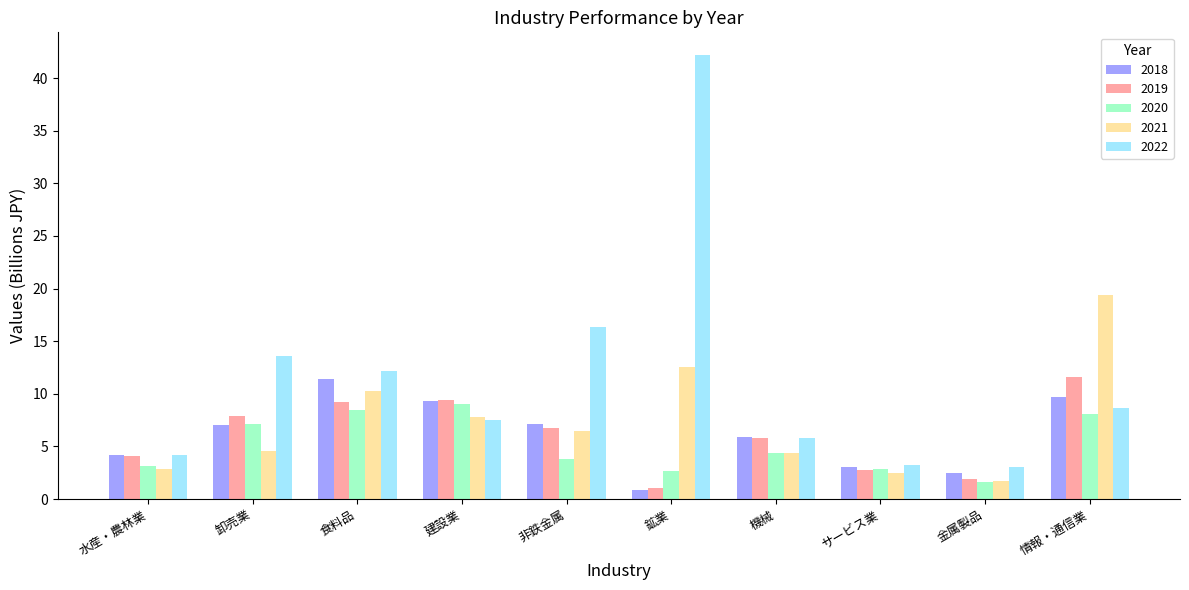

What is the label of the 8th bar from the left?

サービス業